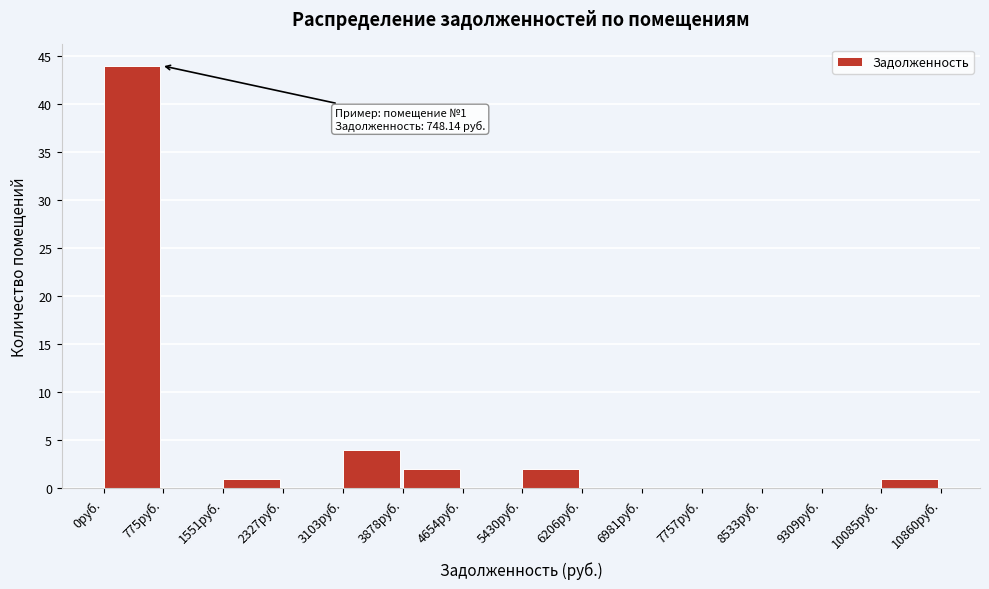

Which range on the x-axis has the tallest bar?

0 to 800